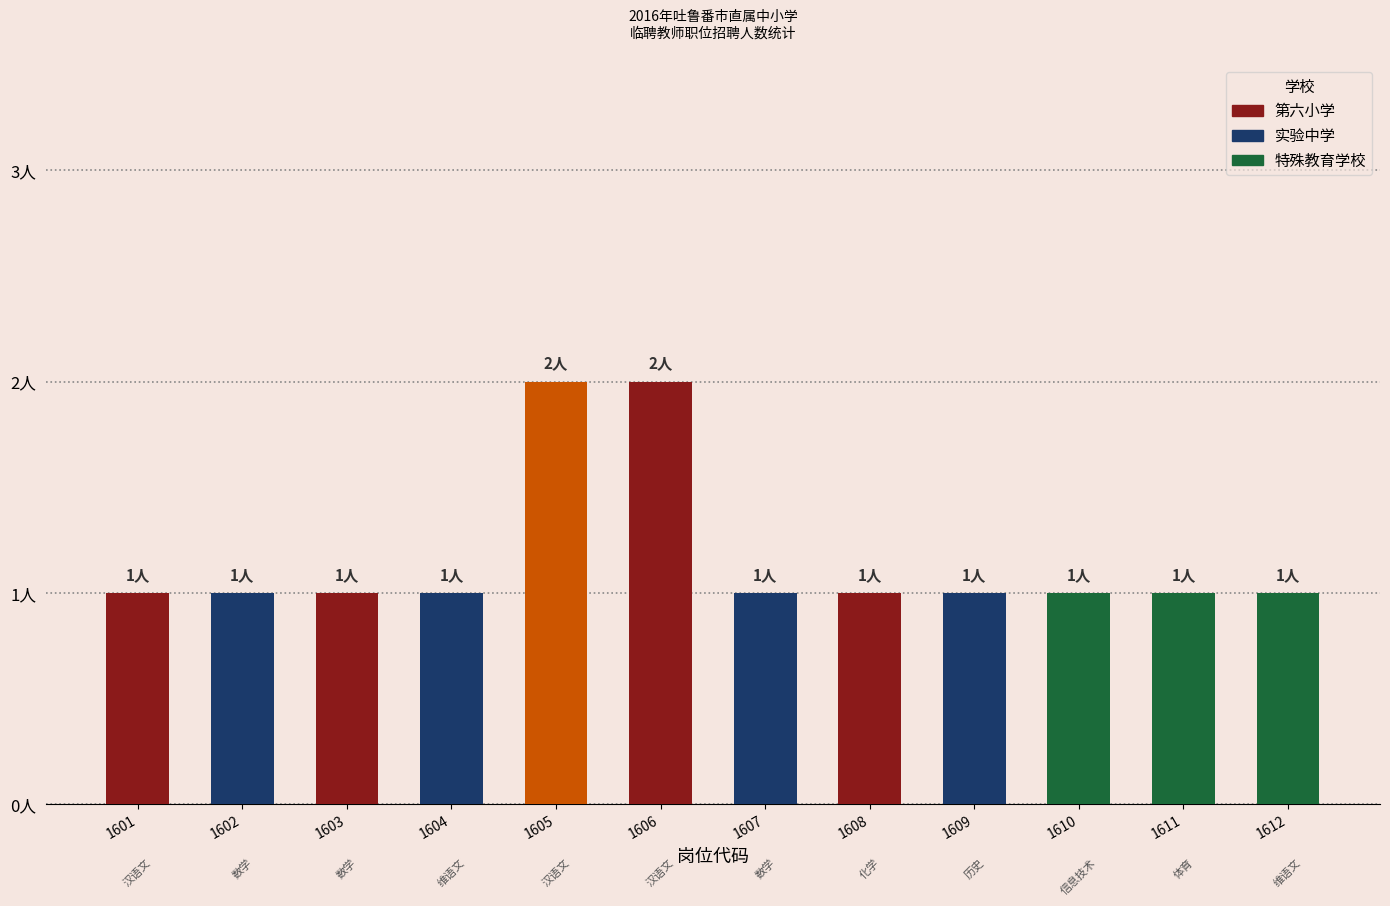

Reading left to right, list all the values displayed in this chart.

1601=1	1602=1	1603=1	1604=1	1605=2	1606=2	1607=1	1608=1	1609=1	1610=1	1611=1	1612=1